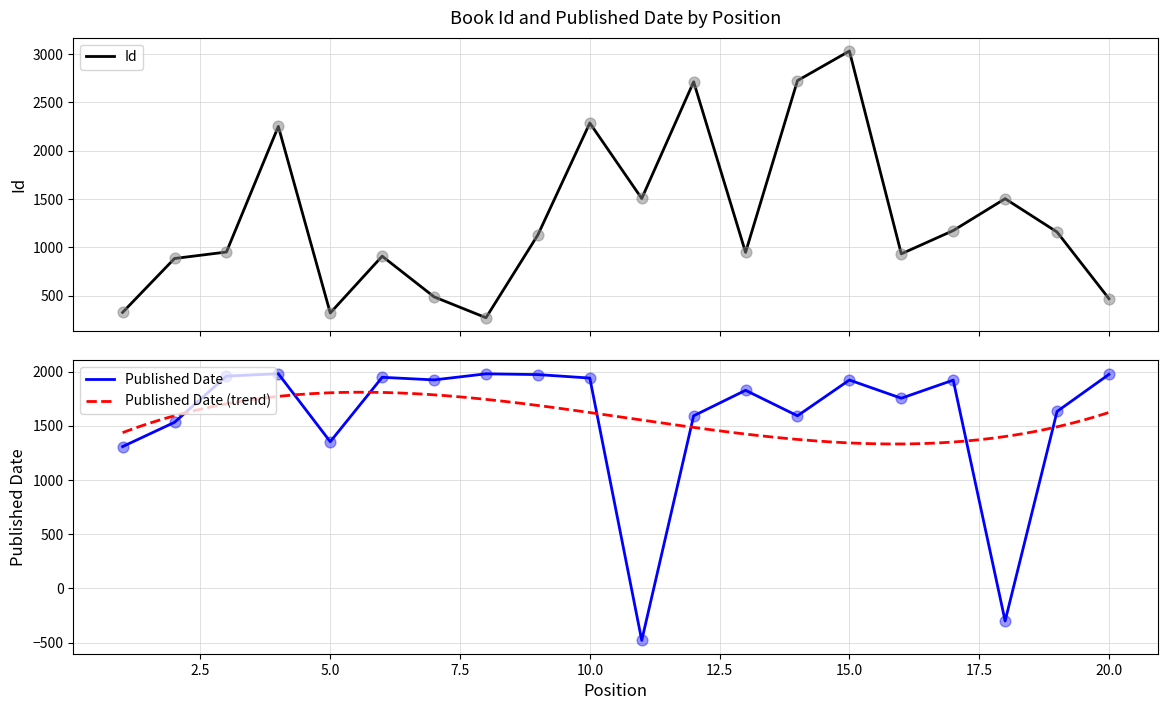

At how many categories does at least one series exceed 2597?

3